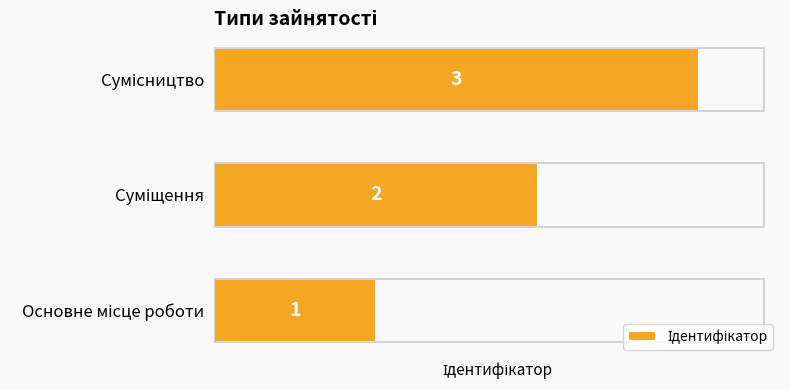

What is the maximum value shown in the chart?

3